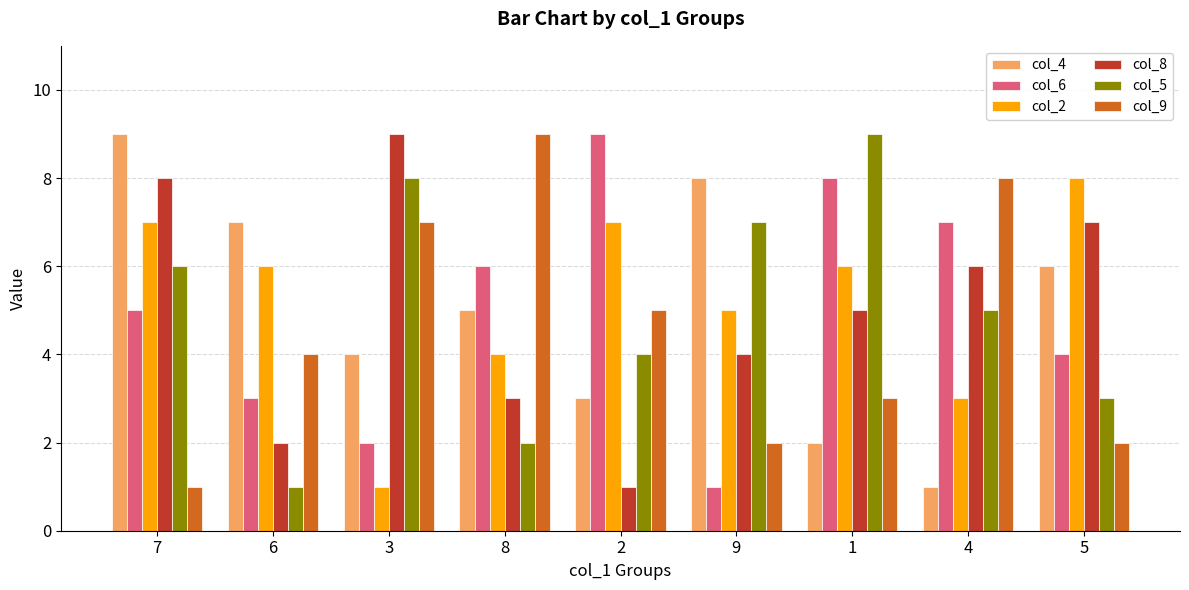

What value does the col_9 series have at 8?

9